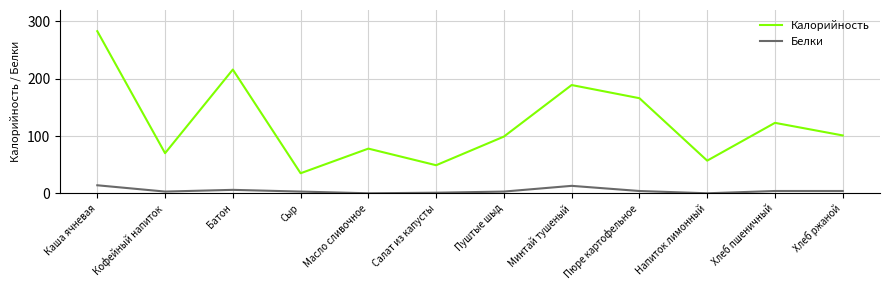

What is the difference between the Белки values at Каша ячневая and Батон?

8